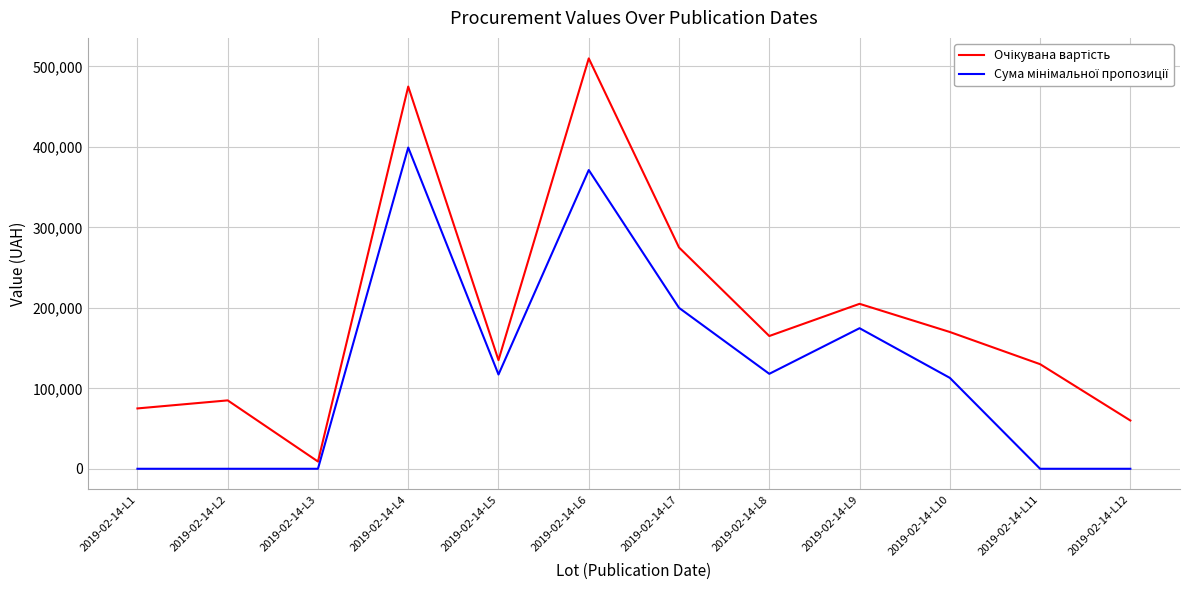

What is the spread (max minus min) of values at 2019-02-14-L7?

75009.0